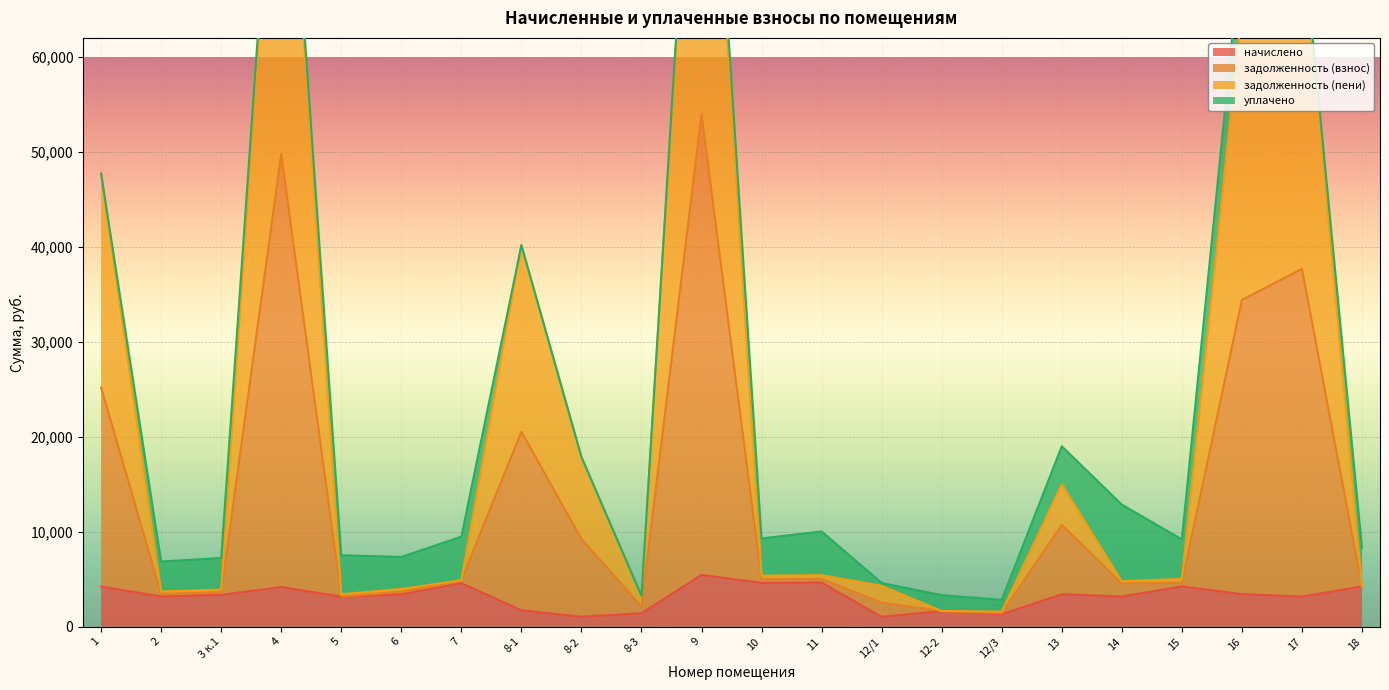

What is the highest value of the начислено series?

5446.6